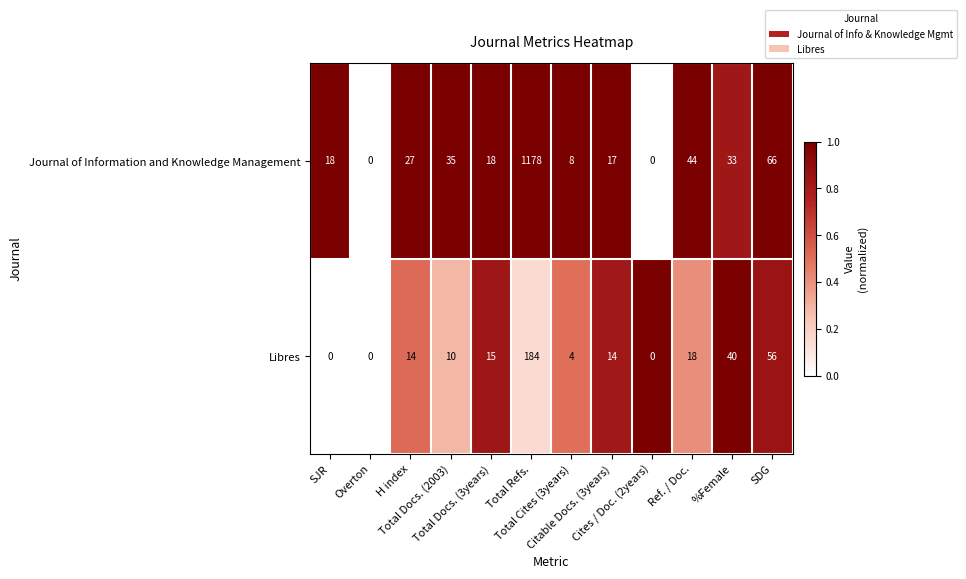

What is the difference between the maximum and minimum values in the Journal of Information and Knowledge Management series?

1178